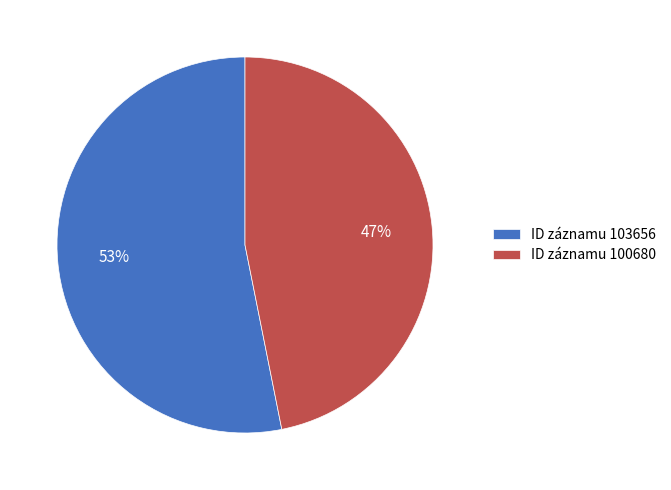

Is it true that ID záznamu 103656 is 53% of the pie?

True